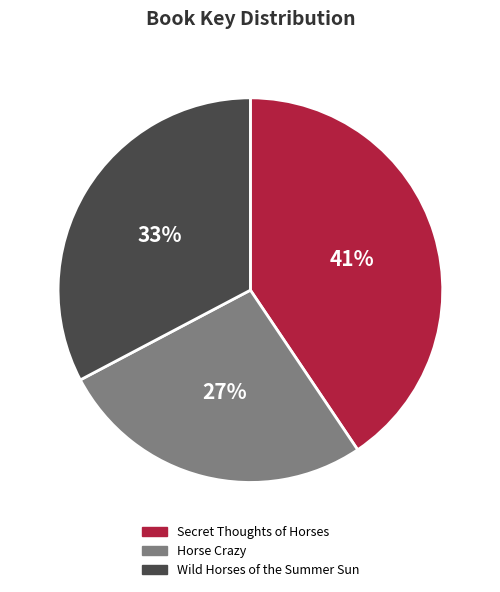

Which slice is the smallest?

Horse Crazy